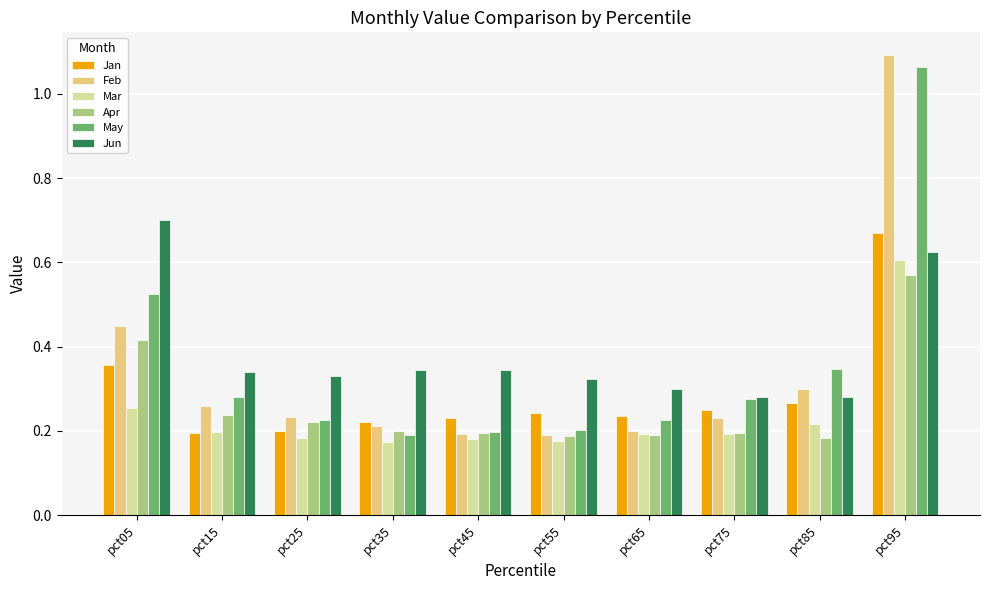

What is the sum of the Mar values at pct95 and pct65?

0.8